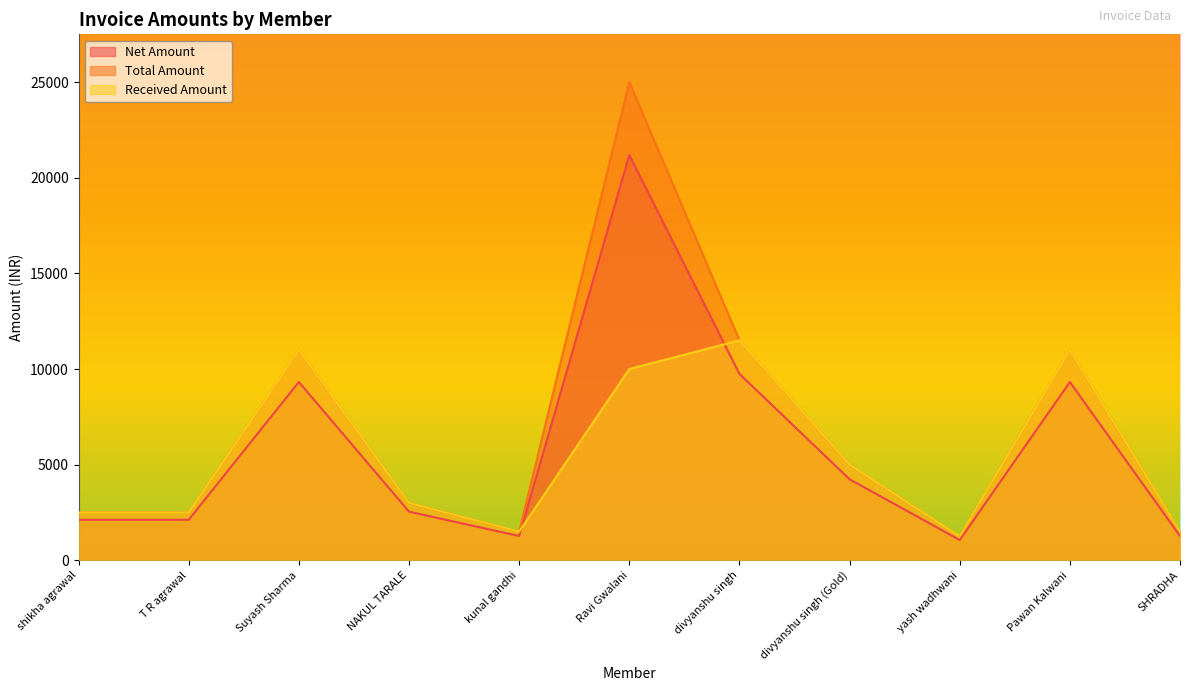

What is the difference between the Received Amount values at Ravi Gwalani and Pawan Kalwani?

1000.0